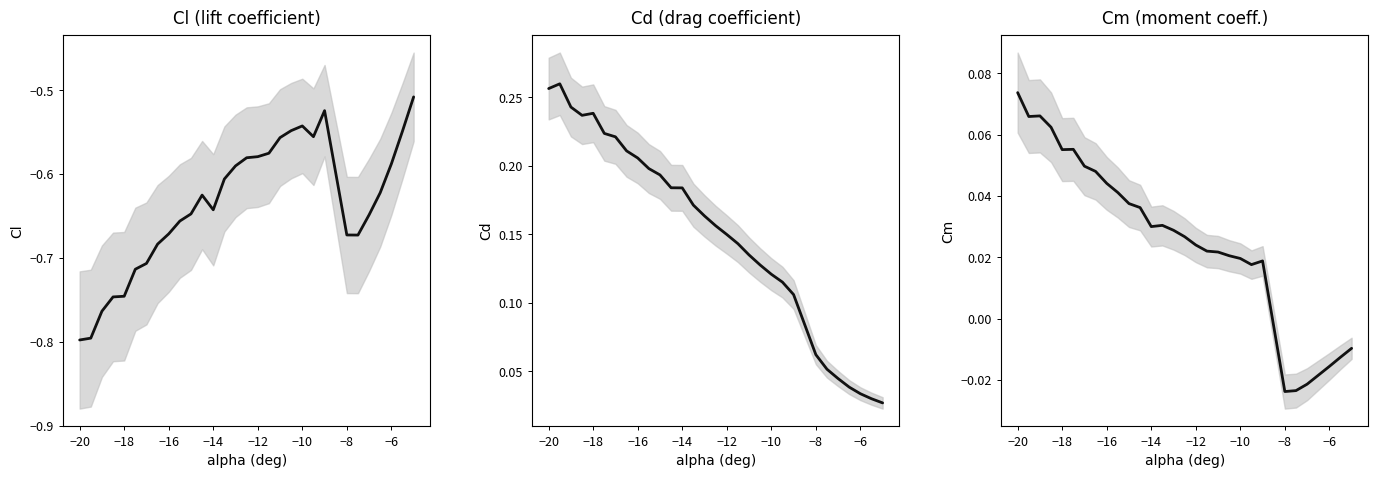

True or false: Cd and Cm cross at least once.

False